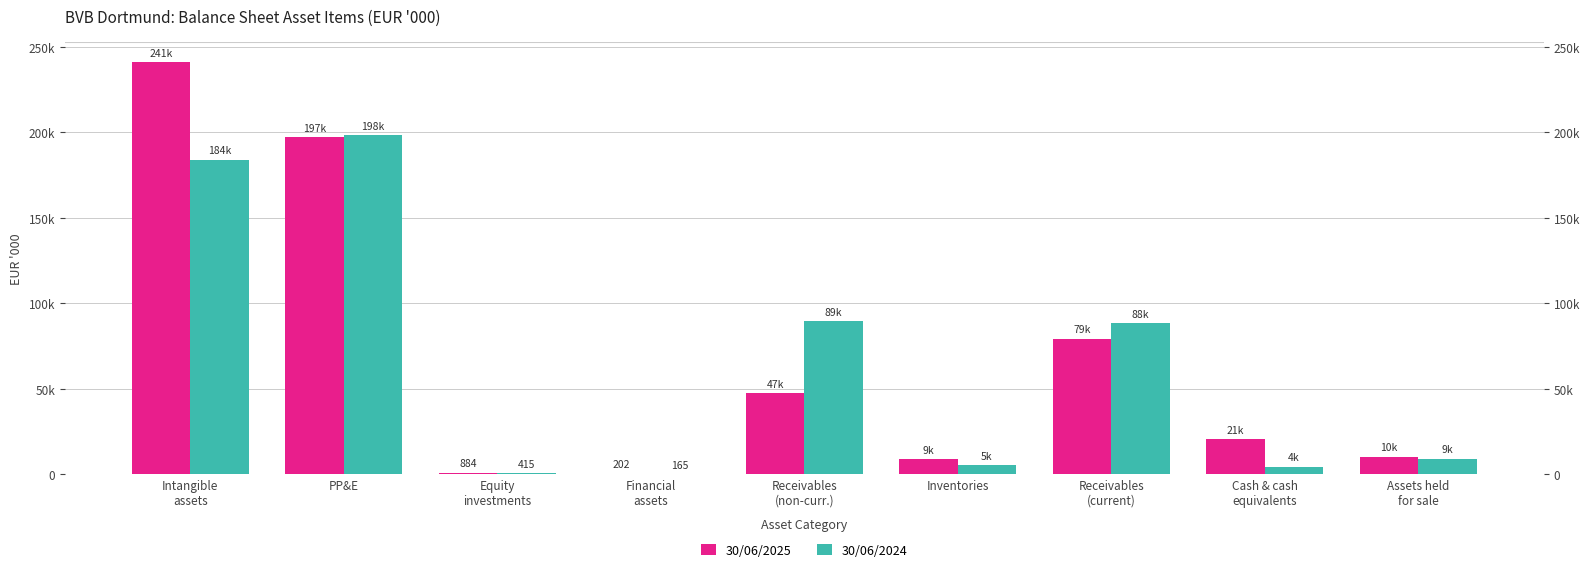

Where does the 30/06/2025 series first go above 20633?

Intangible
assets